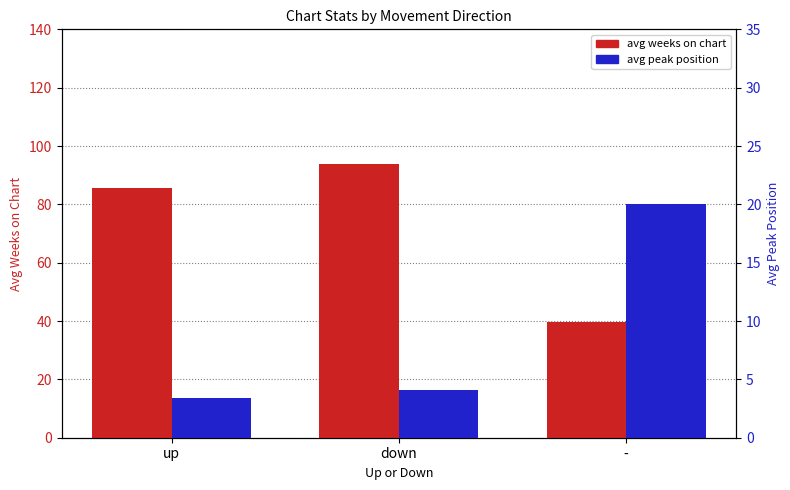

At how many categories does at least one series exceed 89?

1